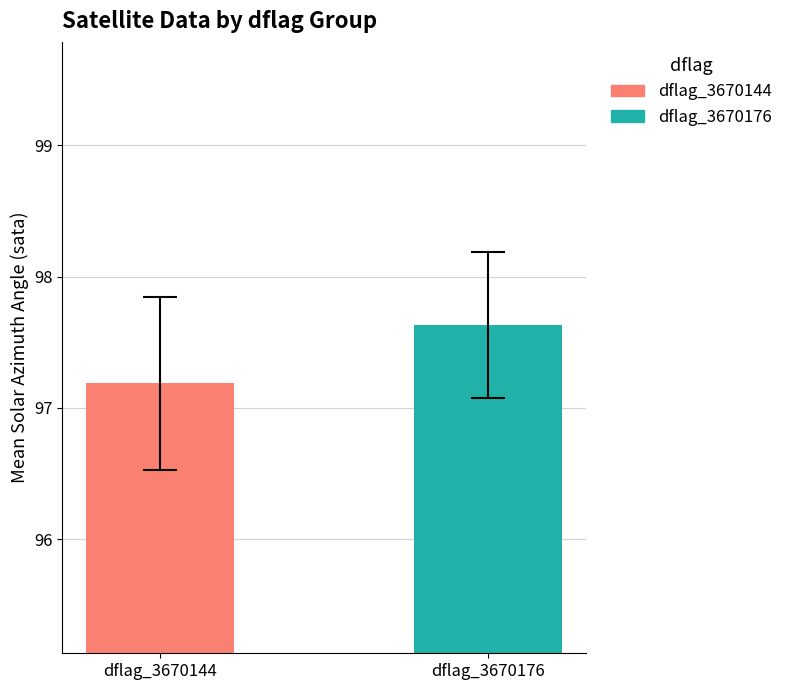

What is the lowest value of the dflag_3670144 series?

97.2